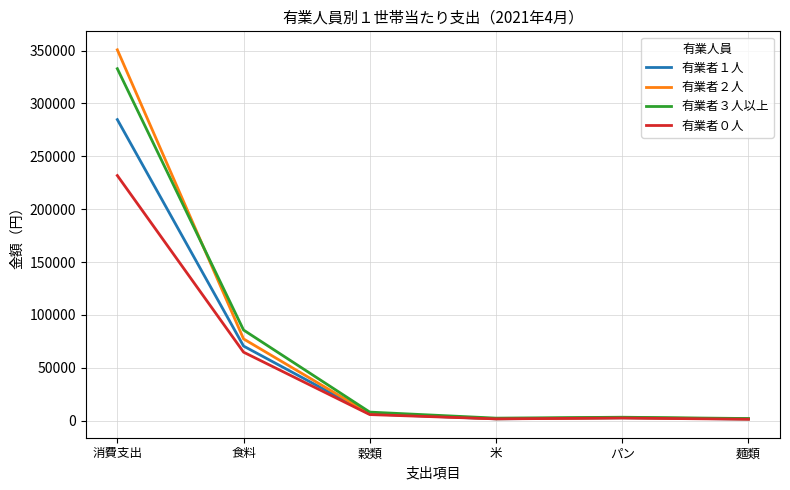

Which series changed the most between 穀類 and パン?

有業者３人以上